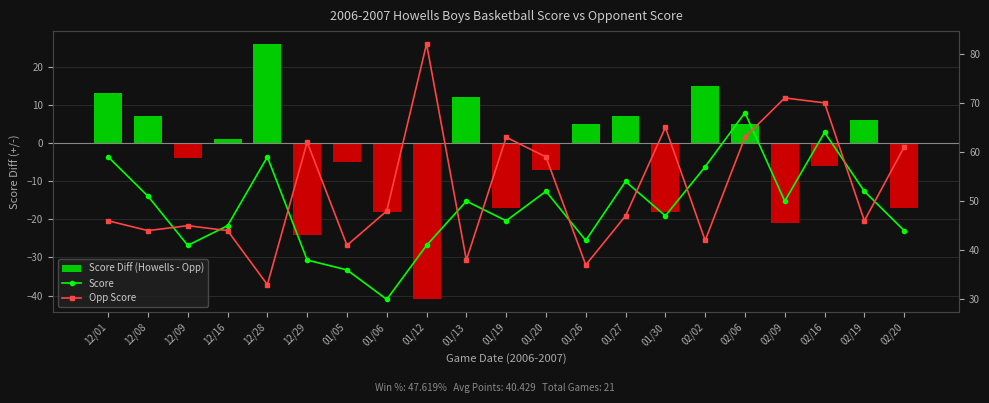

Read the Opp Score value at 12/16, to the nearest 5.

45